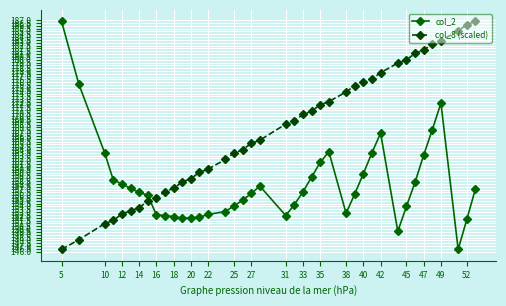

Count the number of data series in this chart.

2